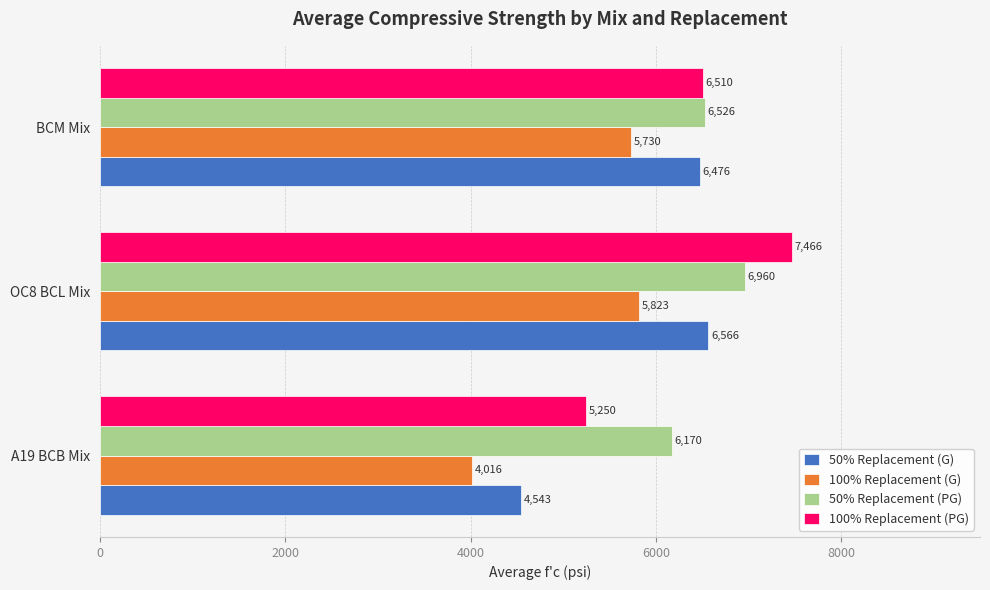

The value of 100% Replacement (G) at A19 BCB Mix is 5314.8. True or false?

False